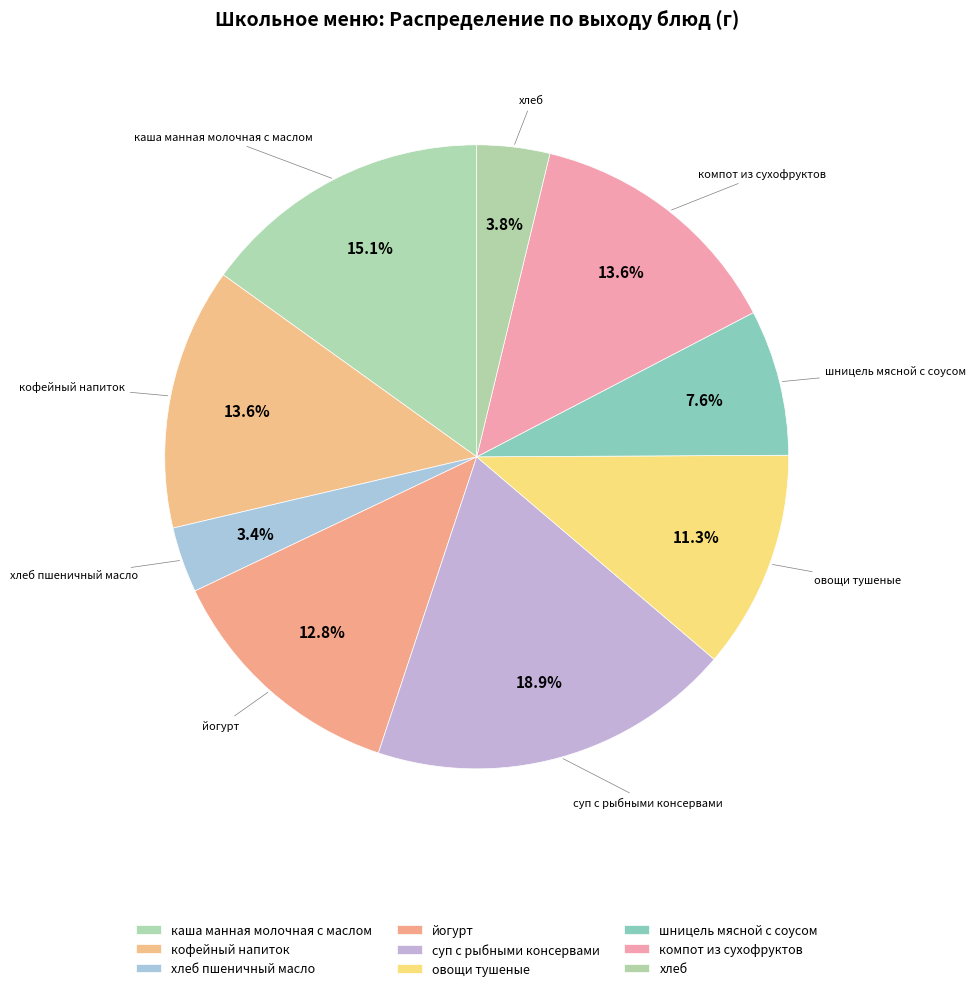

Which category has the smallest portion of the pie?

хлеб пшеничный масло